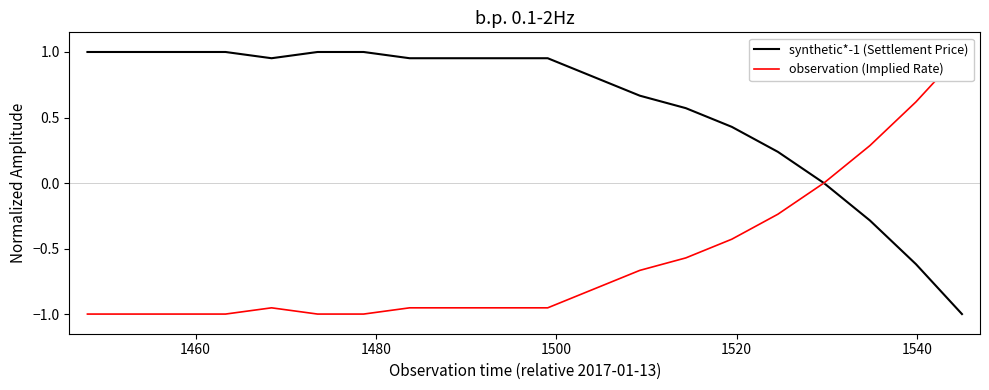

What is the lowest value of the synthetic*-1 (Settlement Price) series?

-1.0